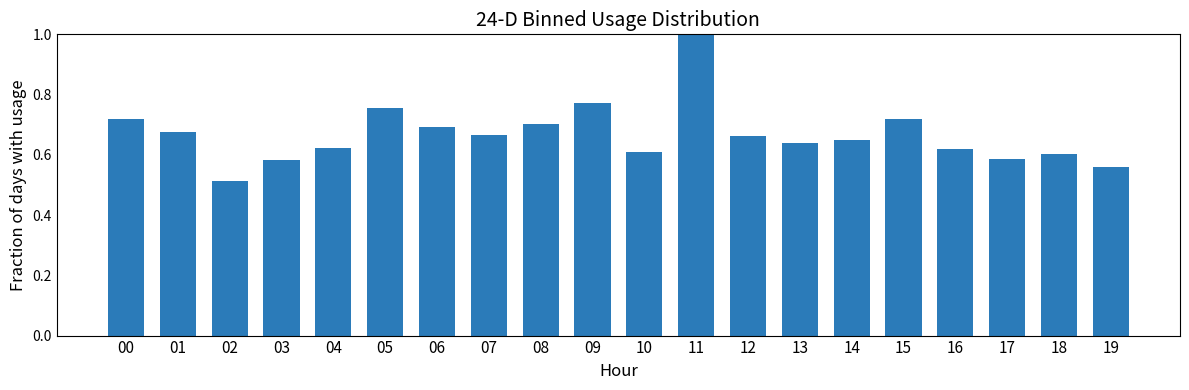

Is it true that the value at 06 is 0.7?

True